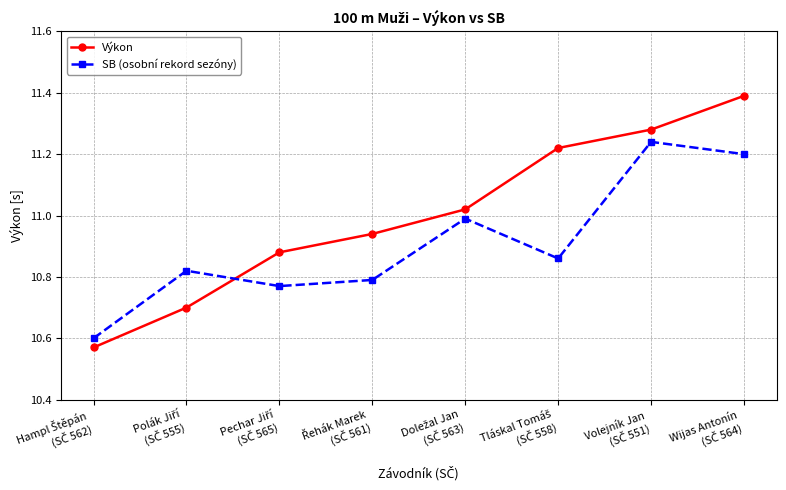

What is the maximum value for Výkon?

11.4